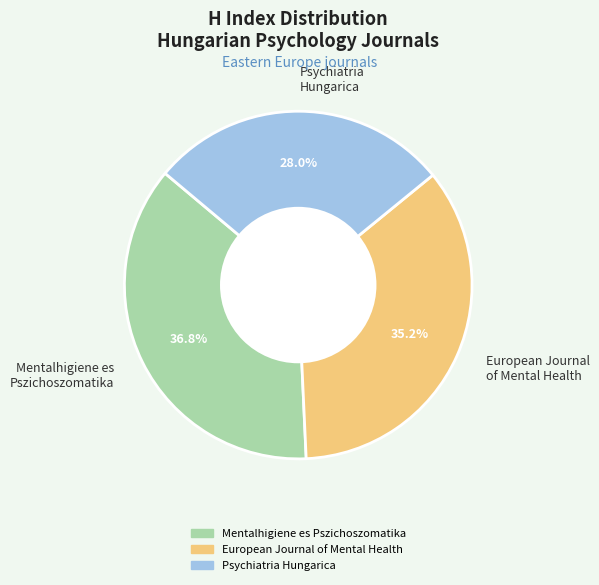

What is the smallest slice in the pie chart?

Psychiatria Hungarica